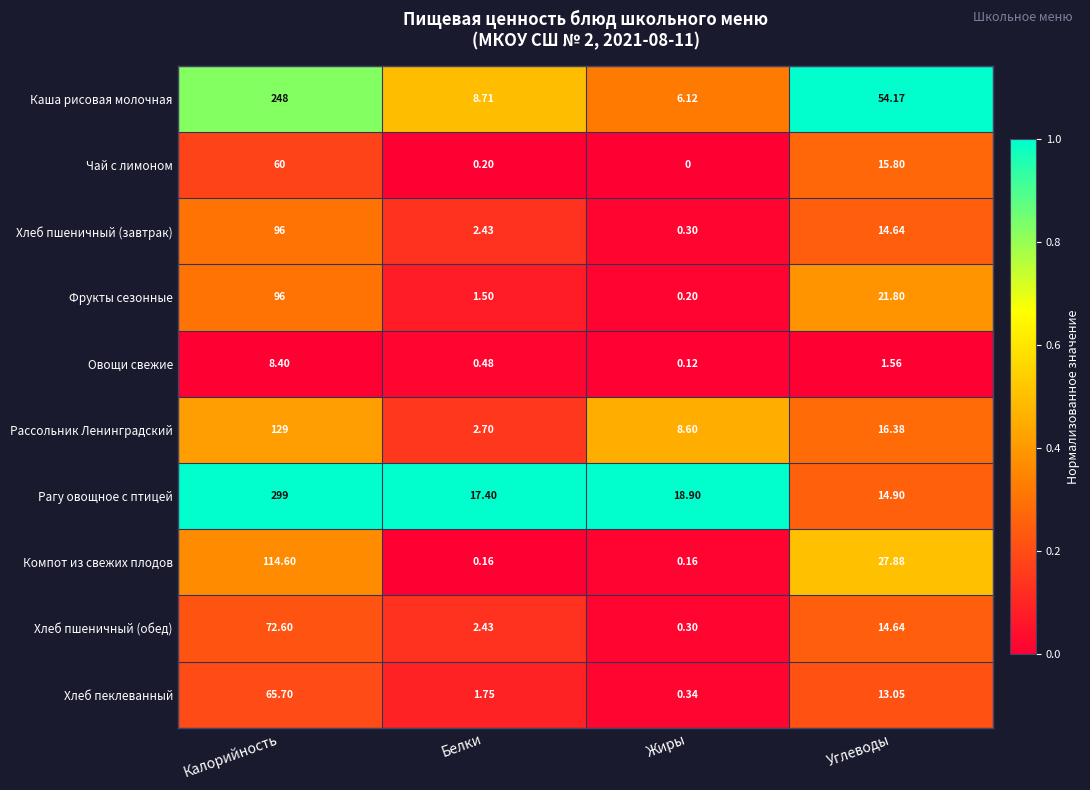

What is the spread (max minus min) of values at Жиры?

18.9